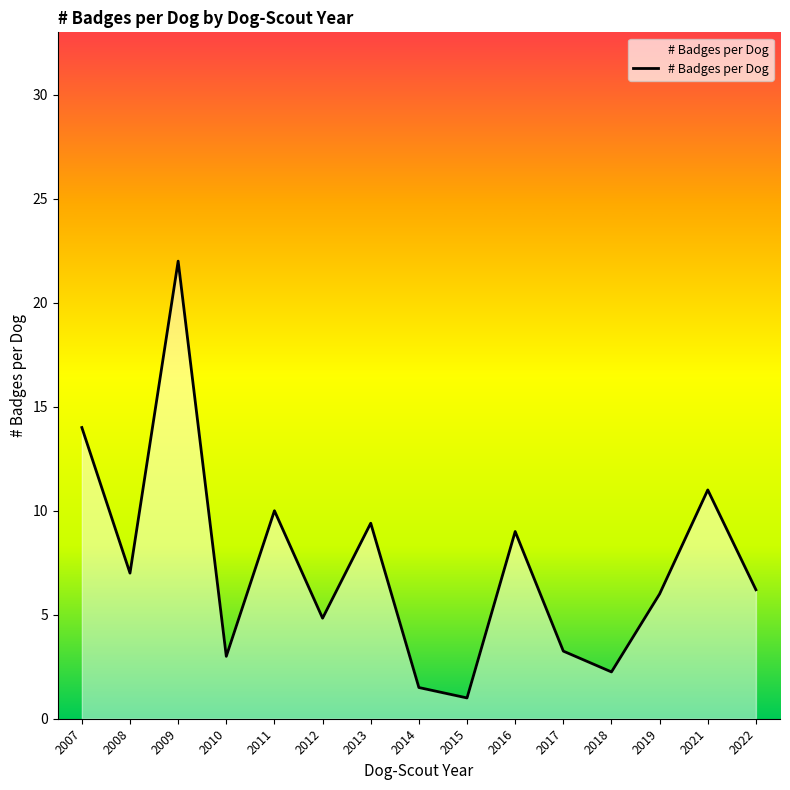

Between 2022 and 2007, which is larger?

2007